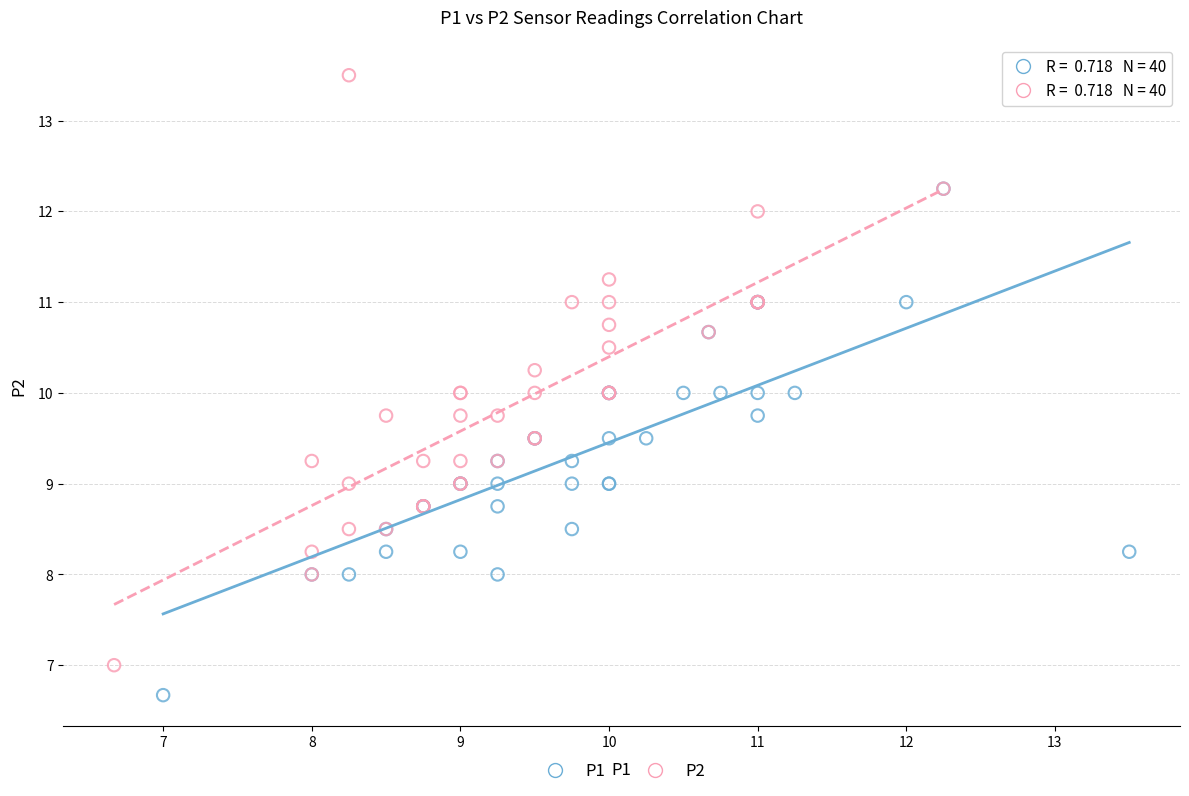

Which series reaches the minimum Y coordinate?

P1